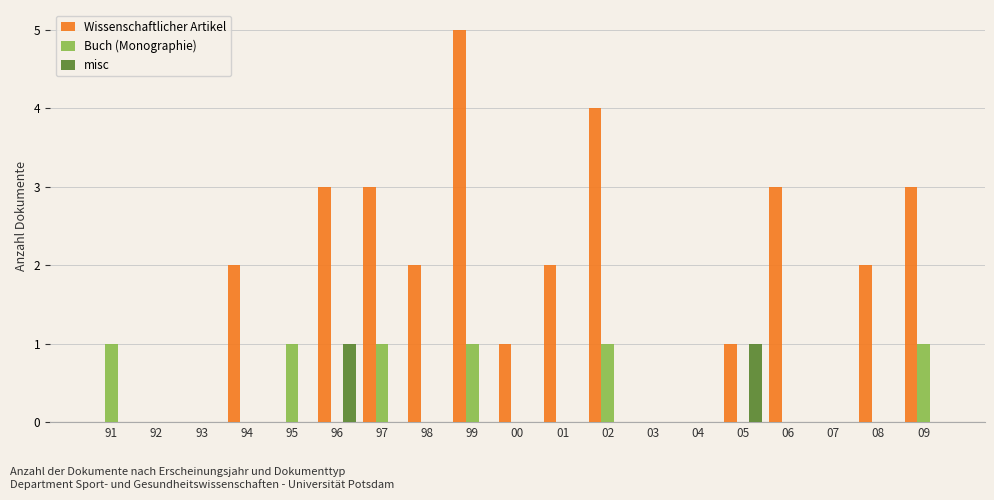

Reading left to right, extract all data points from this chart.

Wissenschaftlicher Artikel: 91=0	92=0	93=0	94=2	95=0	96=3	97=3	98=2	99=5	00=1	01=2	02=4	03=0	04=0	05=1	06=3	07=0	08=2	09=3
Buch (Monographie): 91=1	92=0	93=0	94=0	95=1	96=0	97=1	98=0	99=1	00=0	01=0	02=1	03=0	04=0	05=0	06=0	07=0	08=0	09=1
misc: 91=0	92=0	93=0	94=0	95=0	96=1	97=0	98=0	99=0	00=0	01=0	02=0	03=0	04=0	05=1	06=0	07=0	08=0	09=0